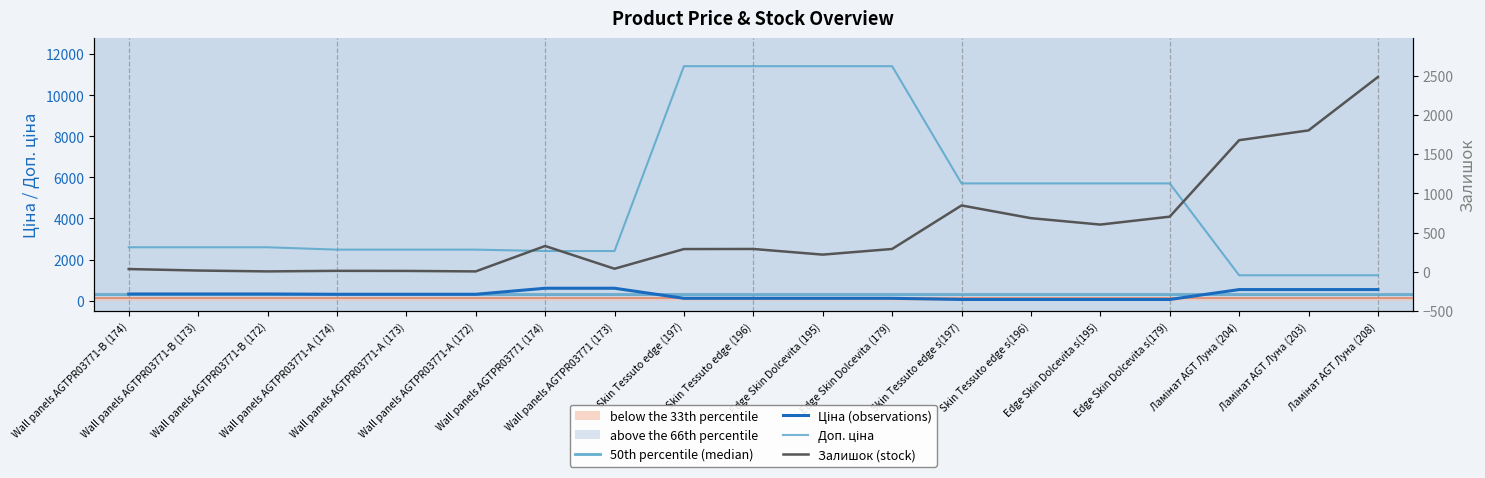

Is the value of Доп. ціна at Wall panels AGTPR03771-B (174) greater than the value of Залишок at Ламінат AGT Луна (208)?

Yes